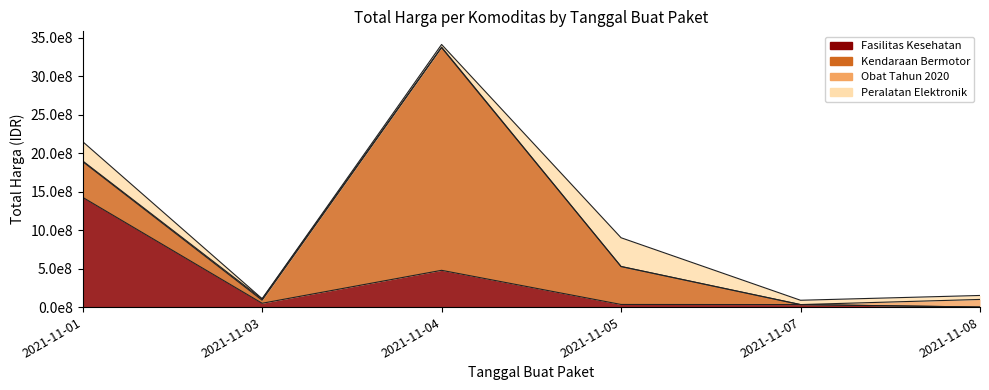

True or false: Fasilitas Kesehatan and Peralatan Elektronik intersect in this chart.

True